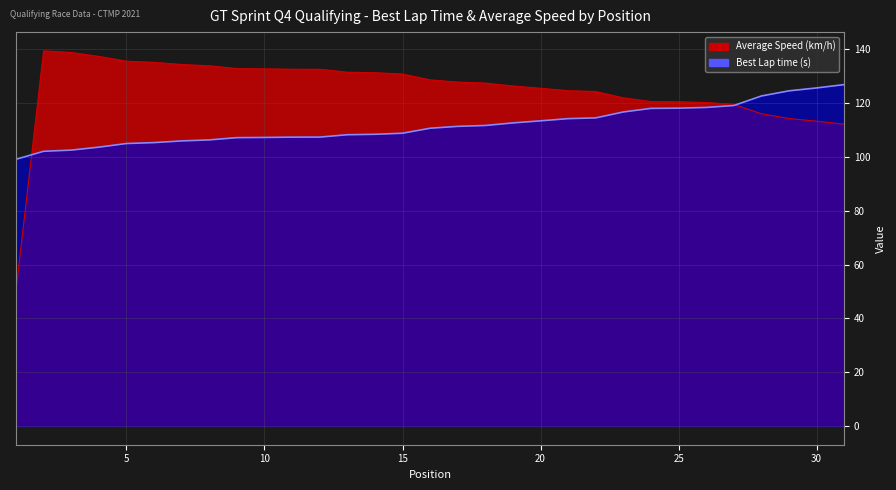

What is the value of the Best Lap time point at the 17th from the left?

111.4